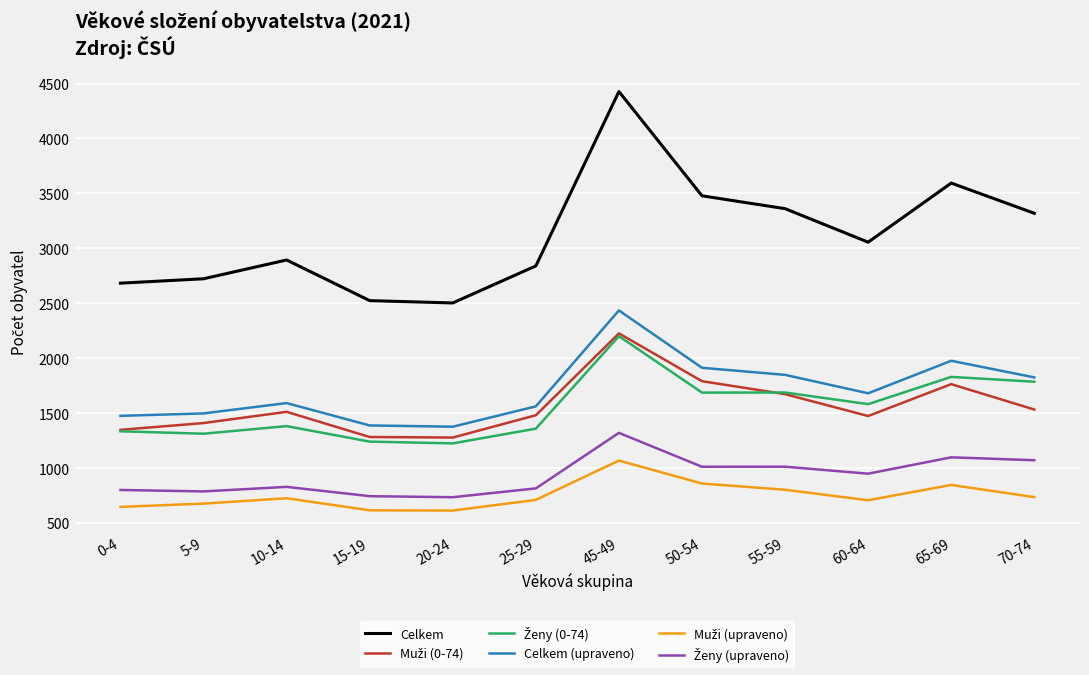

What is the total value across all series at 20-24?

7731.1